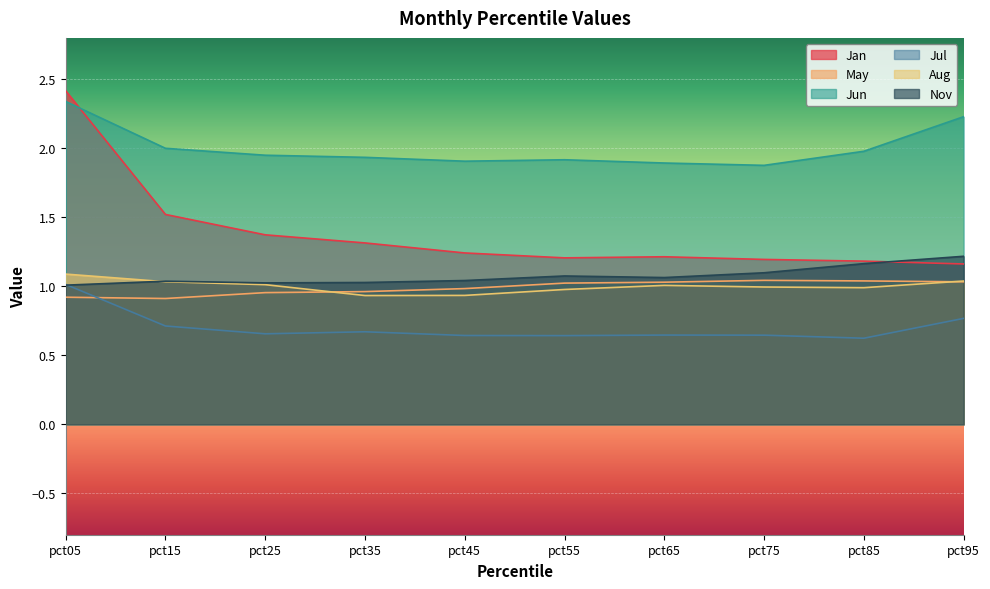

Reading left to right, list all the values displayed in this chart.

Jan: 2.4	1.5	1.4	1.3	1.2	1.2	1.2	1.2	1.2	1.2
May: 0.9	0.9	1.0	1.0	1.0	1.0	1.0	1.0	1.0	1.0
Jun: 2.3	2.0	1.9	1.9	1.9	1.9	1.9	1.9	2.0	2.2
Jul: 1.0	0.7	0.7	0.7	0.6	0.6	0.6	0.6	0.6	0.8
Aug: 1.1	1.0	1.0	0.9	0.9	1.0	1.0	1.0	1.0	1.0
Nov: 1.0	1.0	1.0	1.0	1.0	1.1	1.1	1.1	1.2	1.2